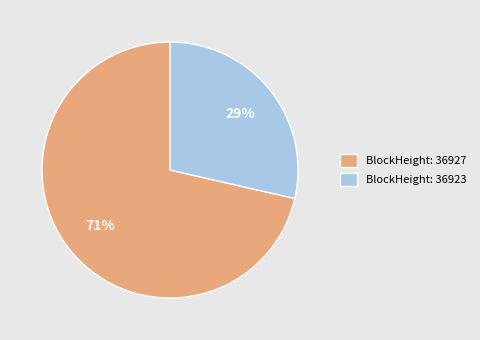

To the nearest percent, what is the average slice percentage?

50%